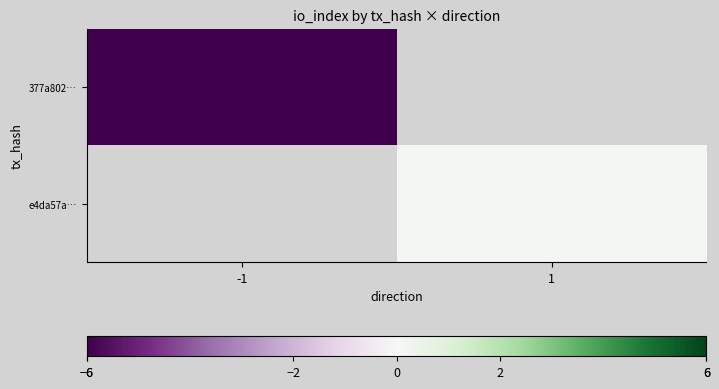

At how many categories does at least one series exceed -4?

1